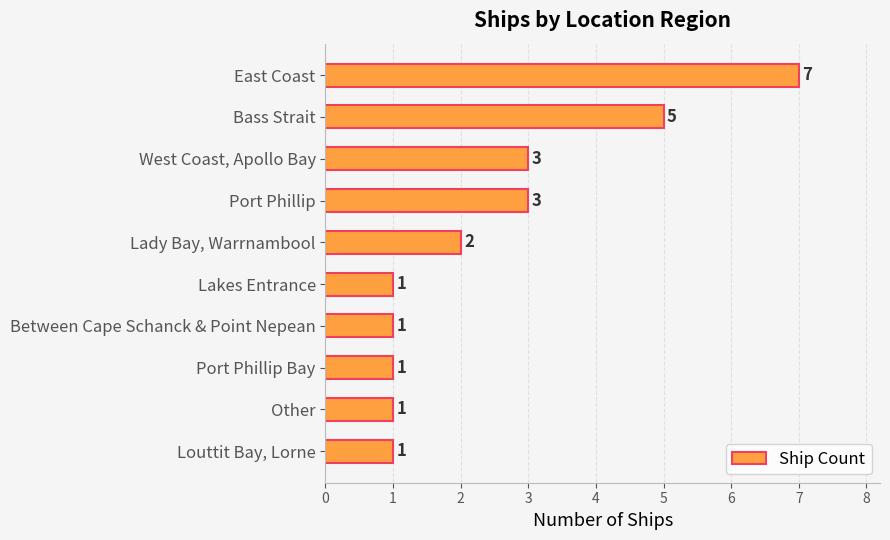

Which category has the highest value across all series?

East Coast